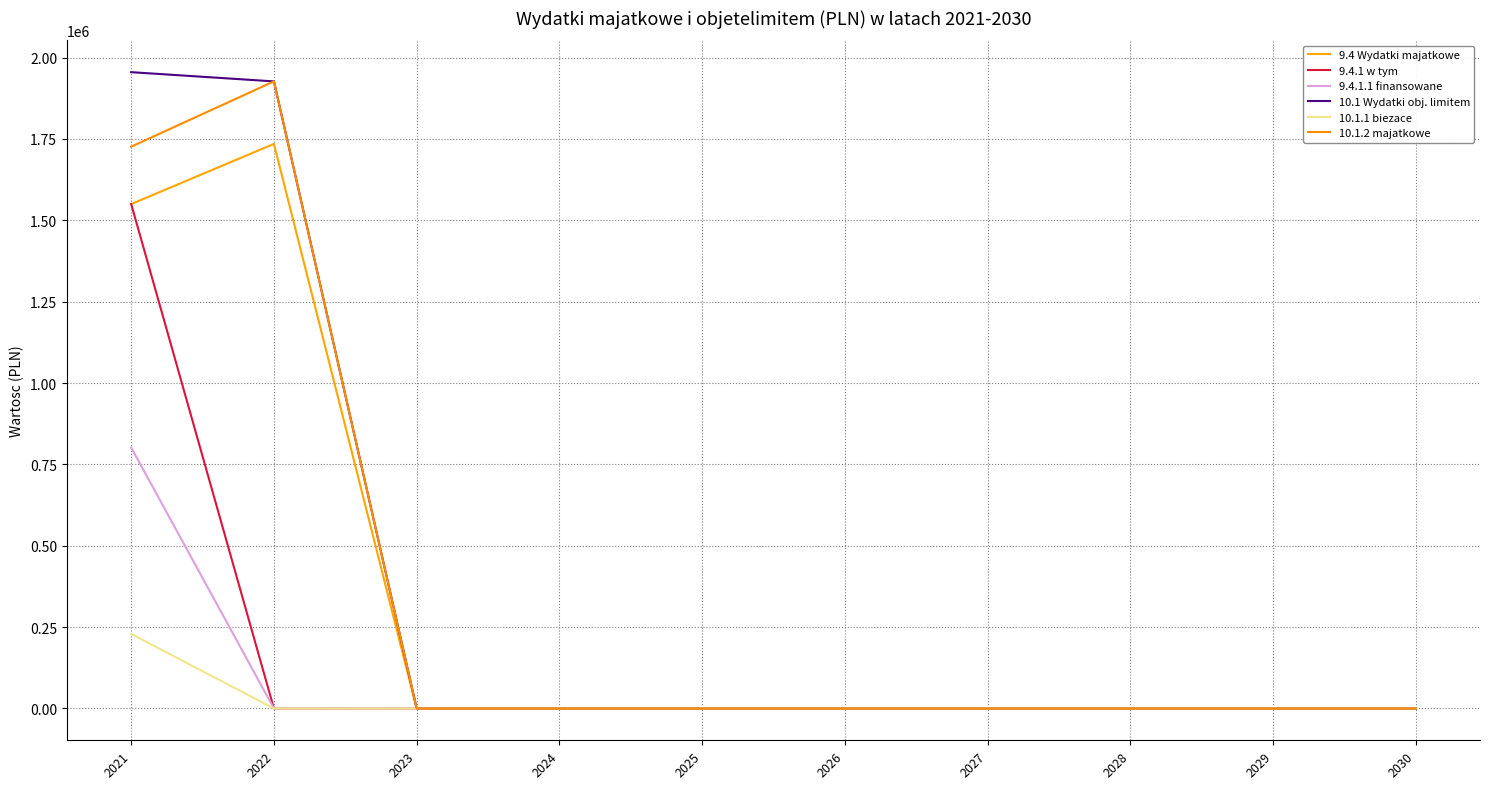

How many series are shown in this chart?

6